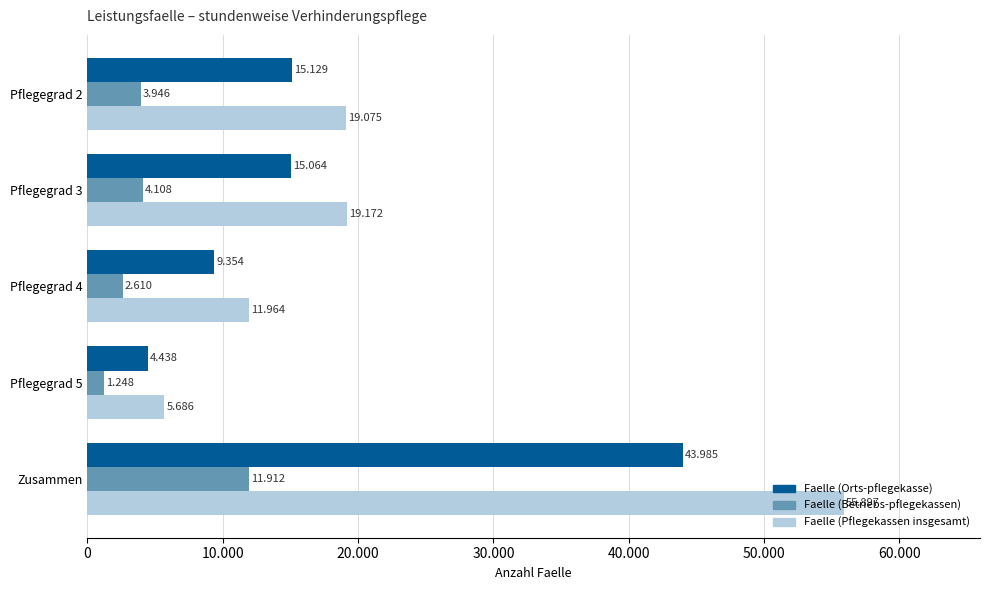

What are all the series names shown in the legend?

Faelle (Orts-pflegekasse), Faelle (Betriebs-pflegekassen), Faelle (Pflegekassen insgesamt)